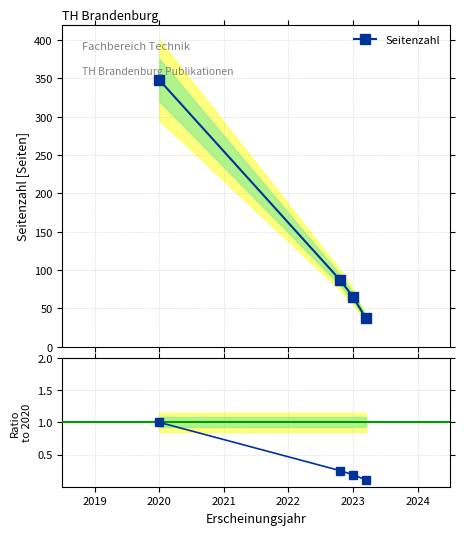

True or false: Seitenzahl has more than 1 points higher than both neighbors.

False